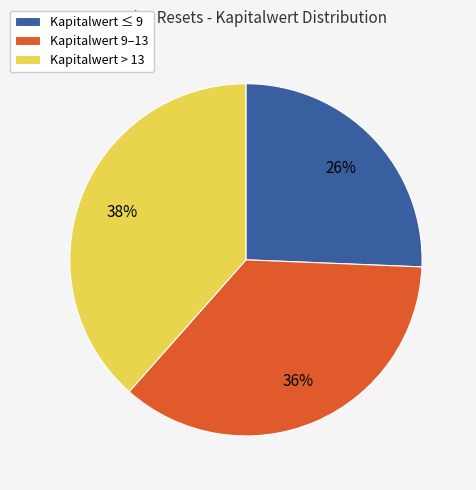

To the nearest percent, what portion does Kapitalwert > 13 represent?

38%